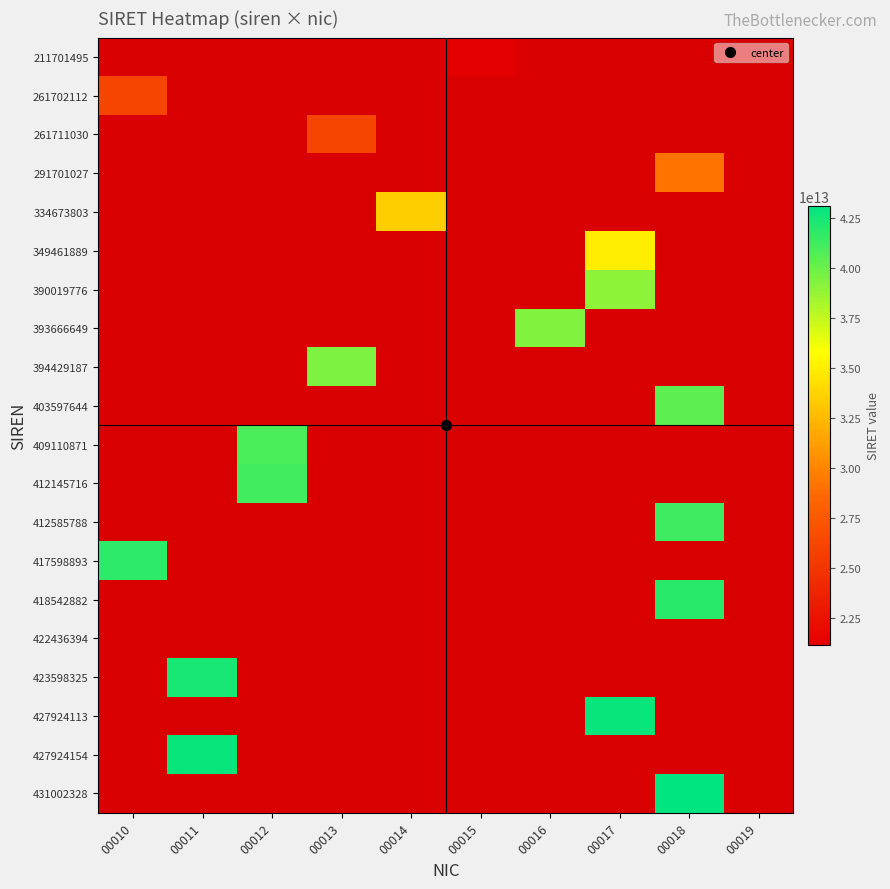

Between 00012 and 00011, which is larger?

00012